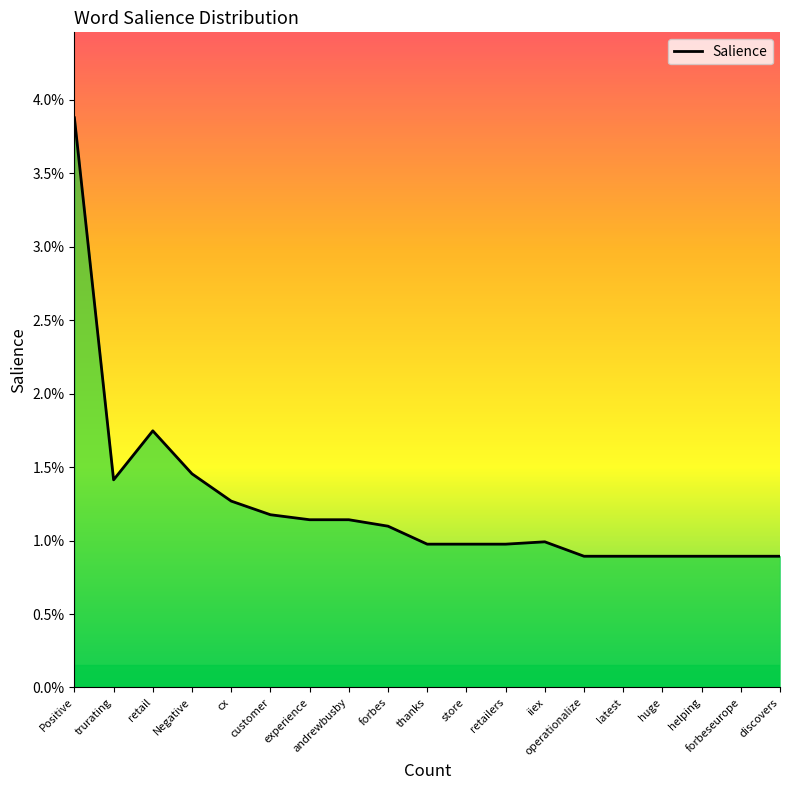

How many values are between 0 and 1?

19